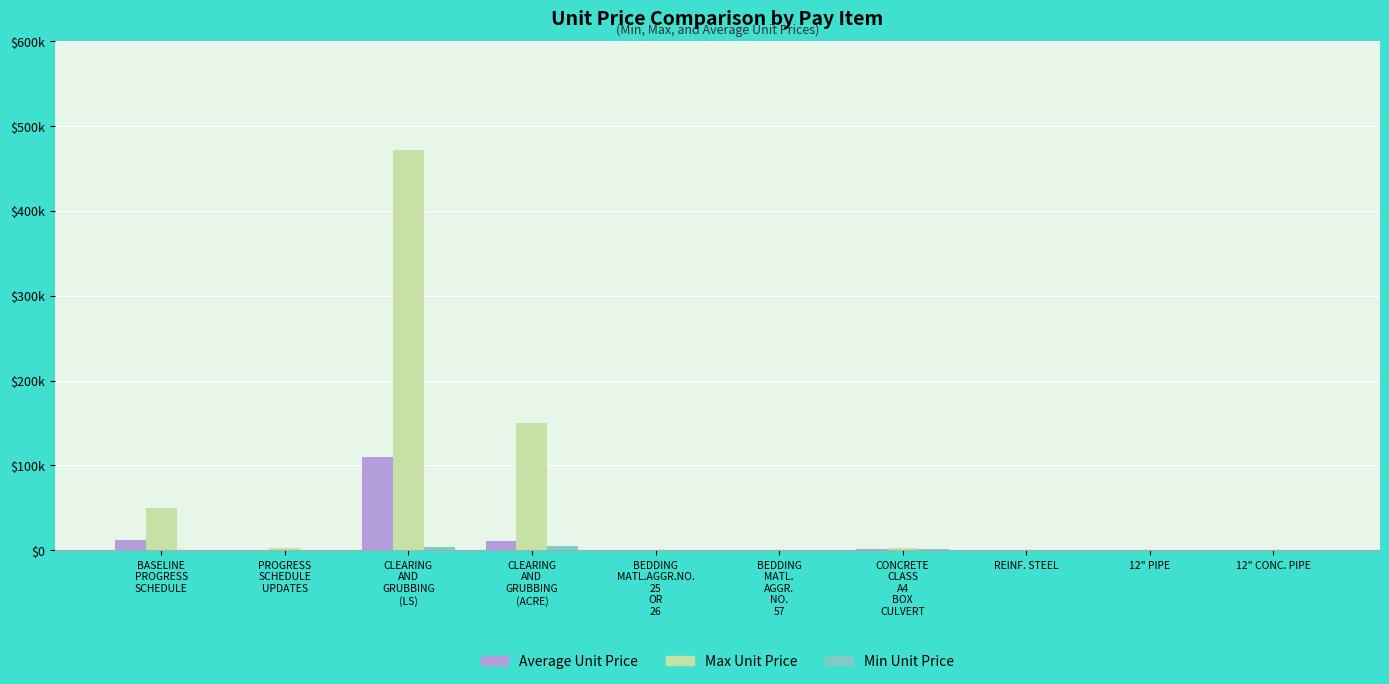

Where is Min Unit Price nearest to the value 2276?

CONCRETE
CLASS
A4
BOX
CULVERT